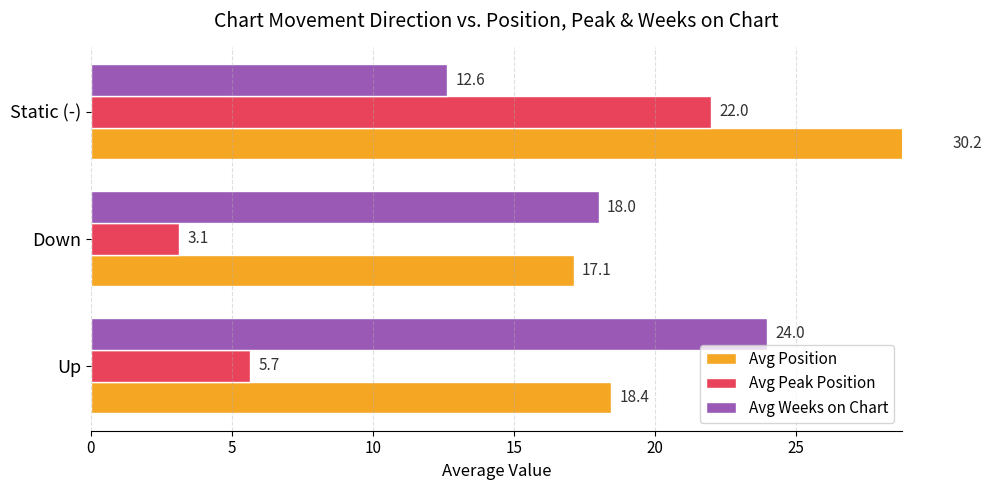

At Down, list the series in order from largest to smallest.

Avg Weeks on Chart, Avg Position, Avg Peak Position